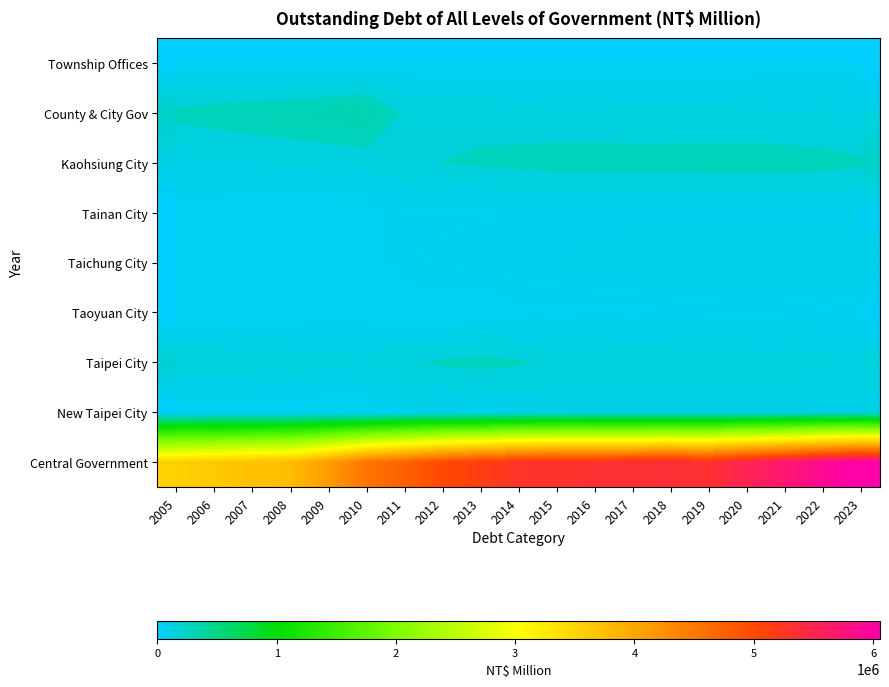

At which category is the sum across all series the highest?

2023